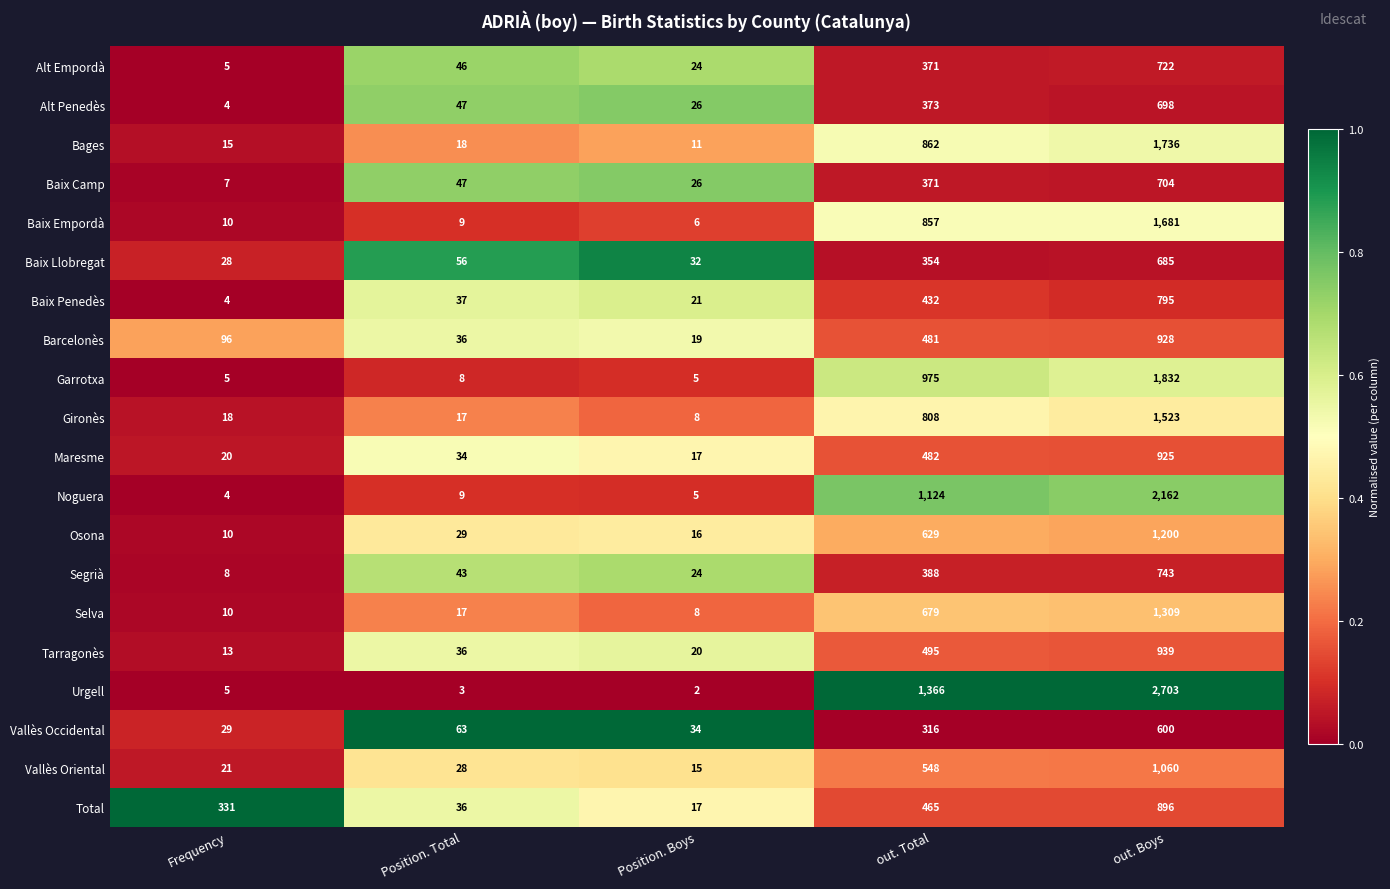

List the series in order of their peak value, highest first.

Urgell, Noguera, Garrotxa, Bages, Baix Empordà, Gironès, Selva, Osona, Vallès Oriental, Tarragonès, Barcelonès, Maresme, Total, Baix Penedès, Segrià, Alt Empordà, Baix Camp, Alt Penedès, Baix Llobregat, Vallès Occidental